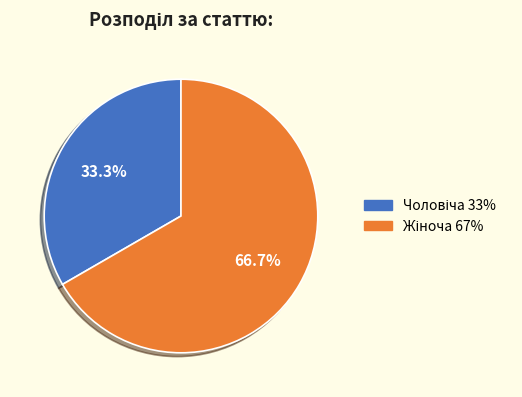

How many slices are in this pie chart?

2